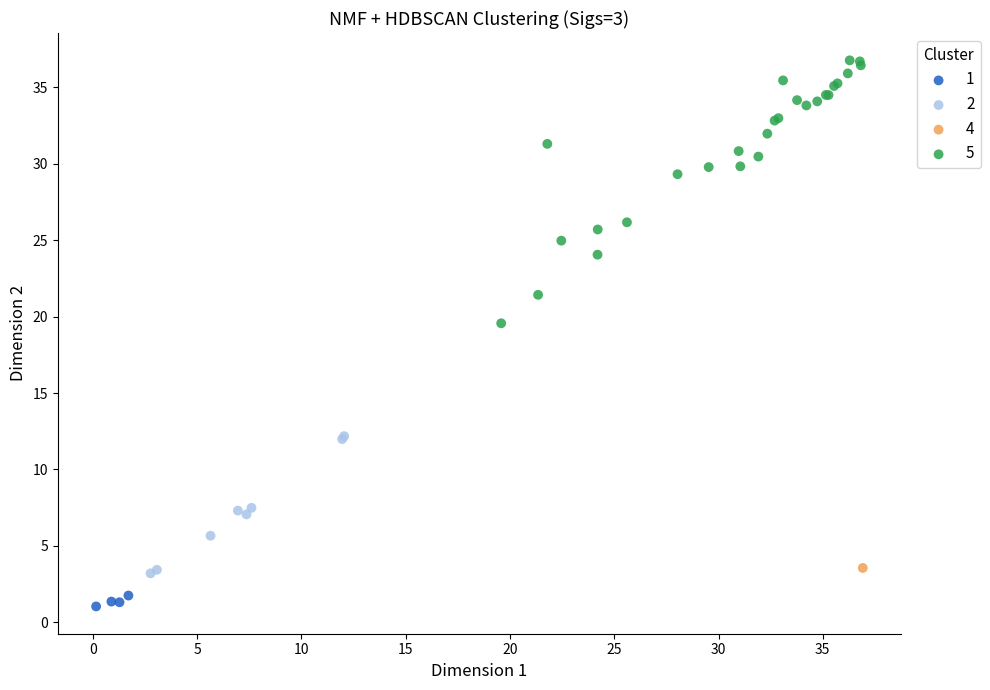

Which series reaches the minimum Y coordinate?

1